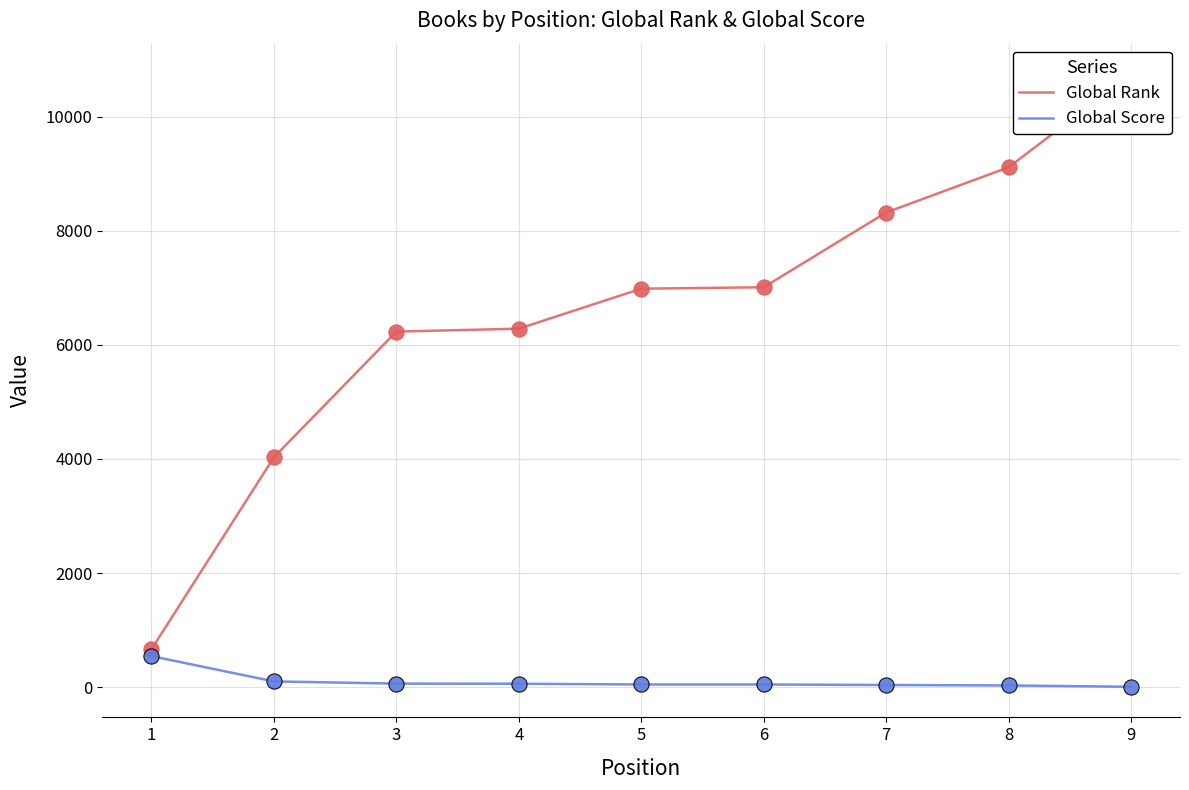

Which series reaches the minimum Y coordinate?

Global Score